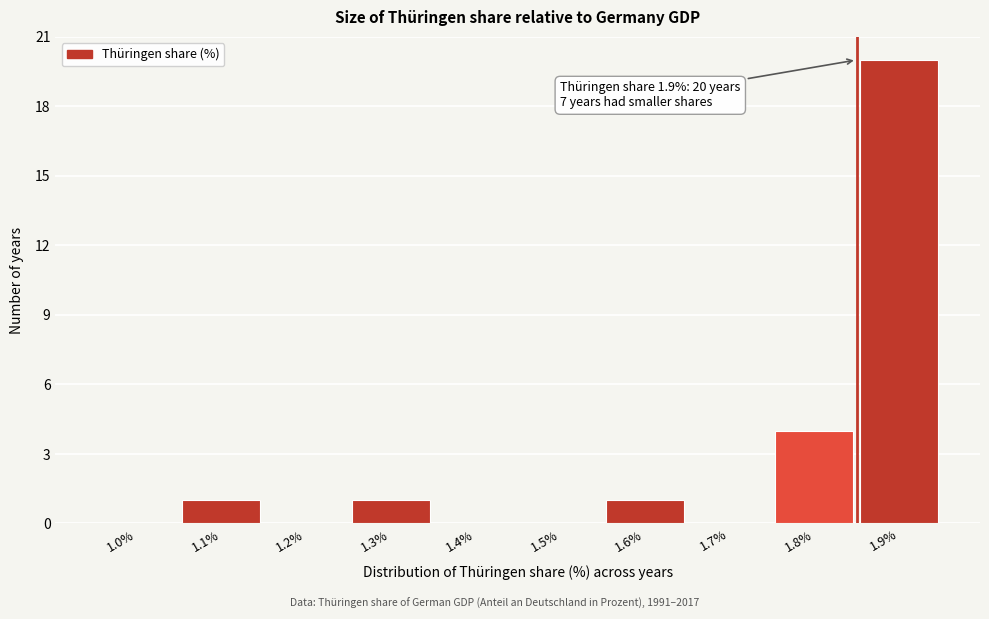

Reading left to right, transcribe all the data shown in this chart.

1.0%=0	1.1%=1	1.2%=0	1.3%=1	1.4%=0	1.5%=0	1.6%=1	1.7%=0	1.8%=4	1.9%=20